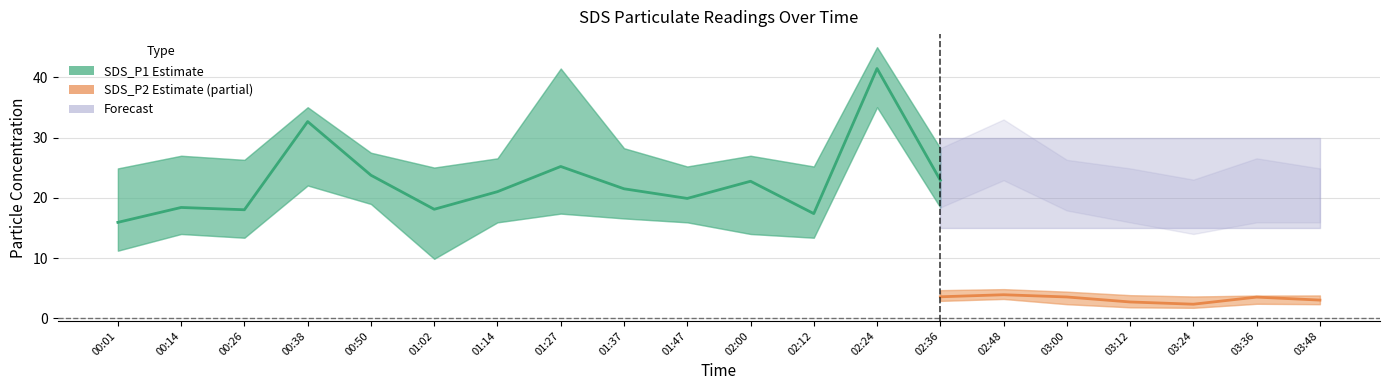

True or false: SDS_P1 Estimate has a value of 23.8 at 00:50.

True